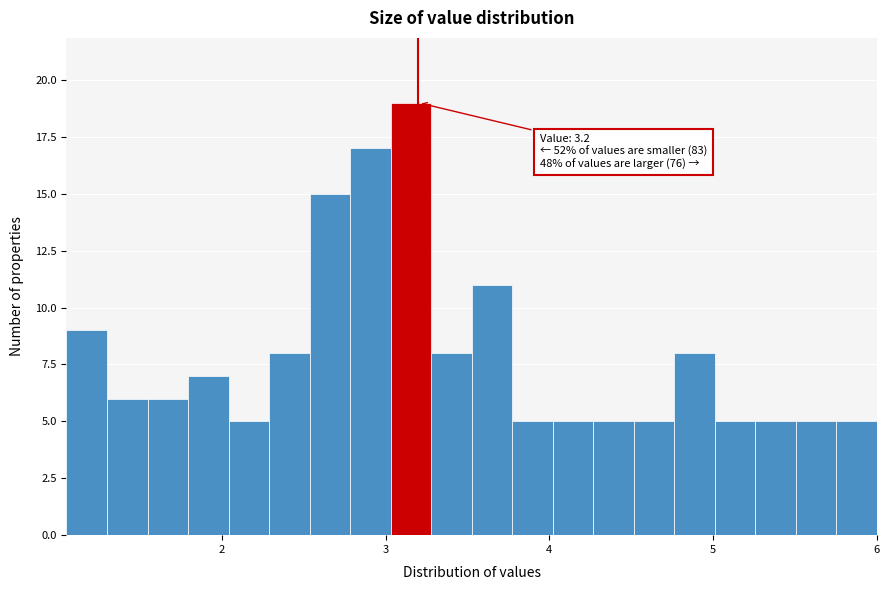

Around what value on the x-axis is the tallest bar? Give the approximate position of its centre, as read against the axis.

3.2